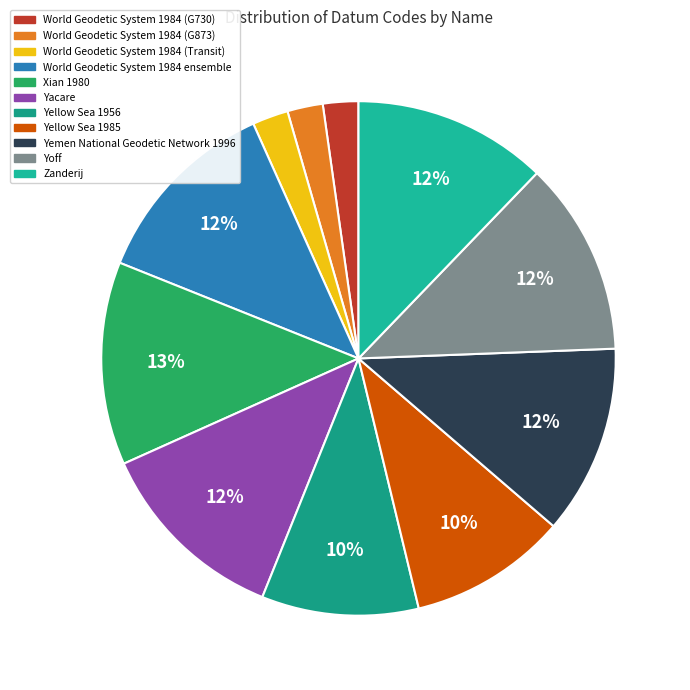

To the nearest percent, what is the difference between the largest and smallest slice percentages?

11%